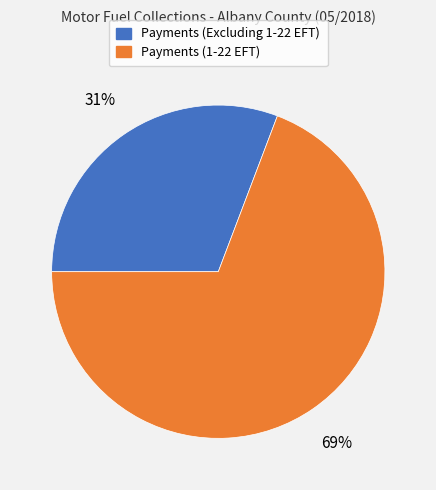

To the nearest percent, what is the average slice percentage?

50%